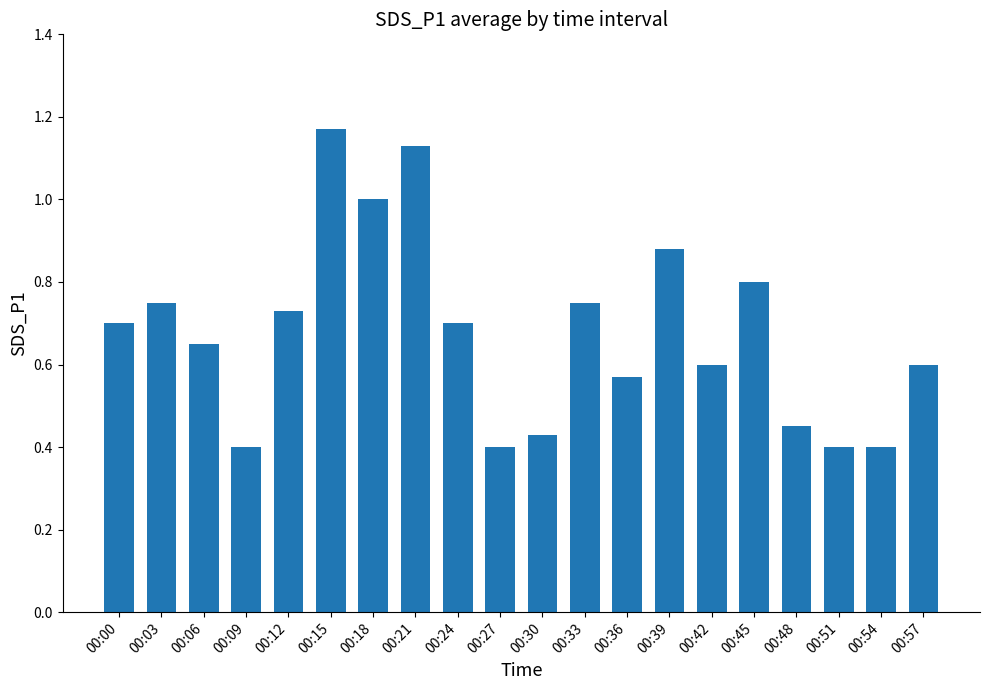

What is the sum of all values?

13.5